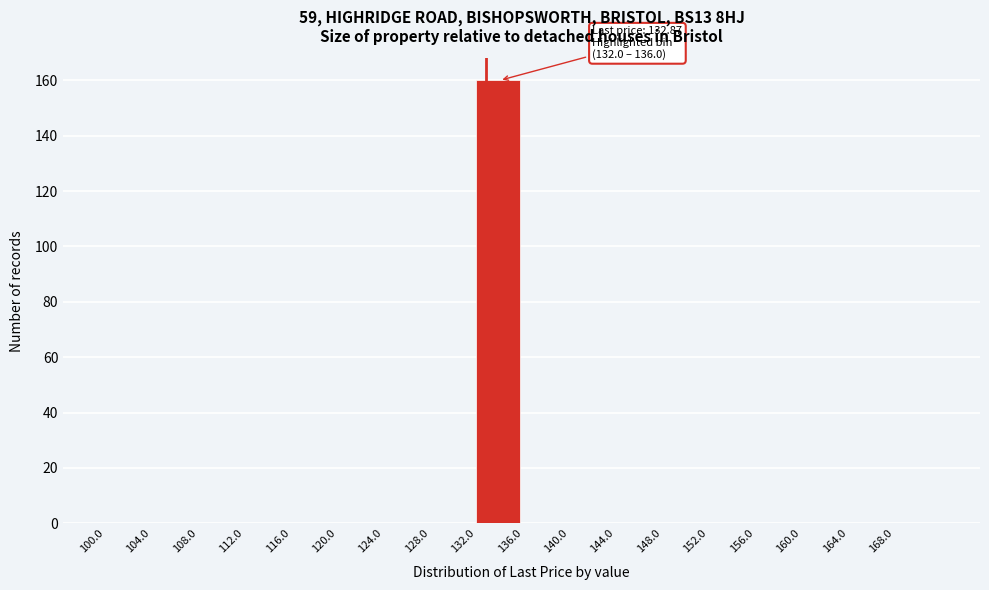

Over which range of the x-axis is the bar tallest?

132 to 136